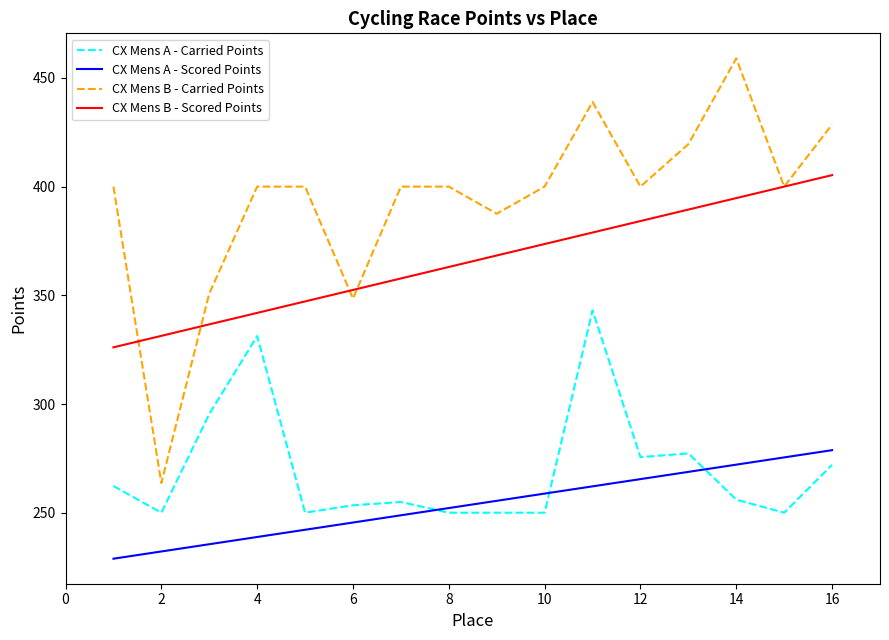

True or false: CX Mens A - Scored Points and CX Mens B - Scored Points intersect in this chart.

False